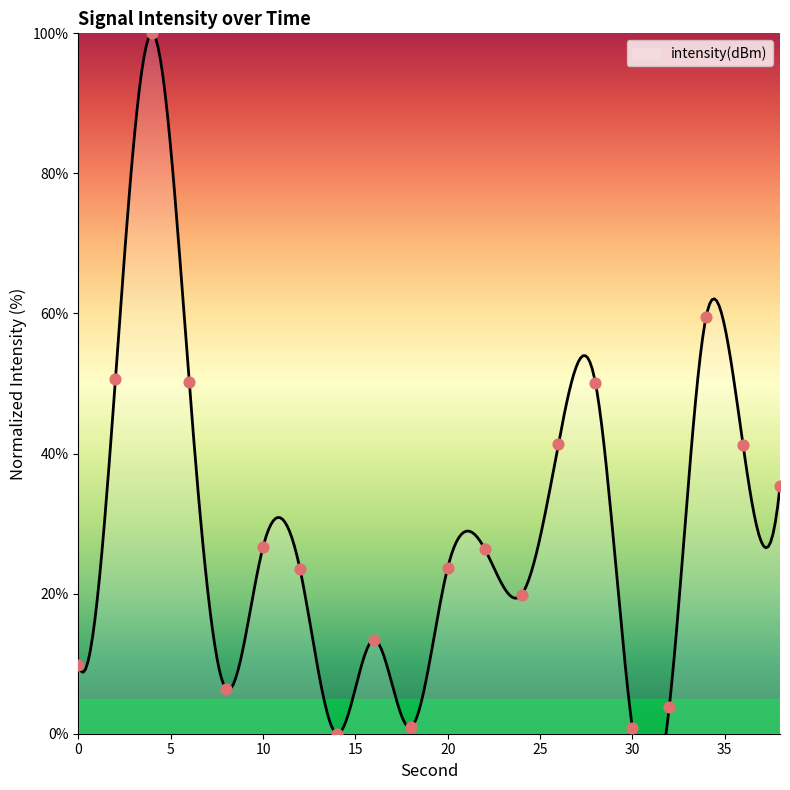

What is the change in value from 8 to 22?

+20.0